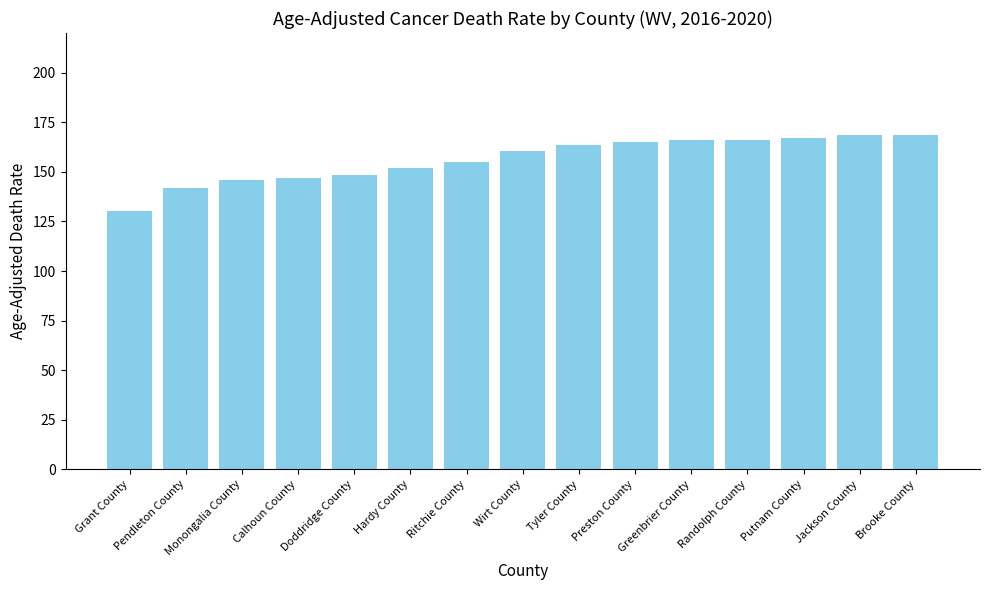

What is the difference between the maximum and minimum values?

38.7